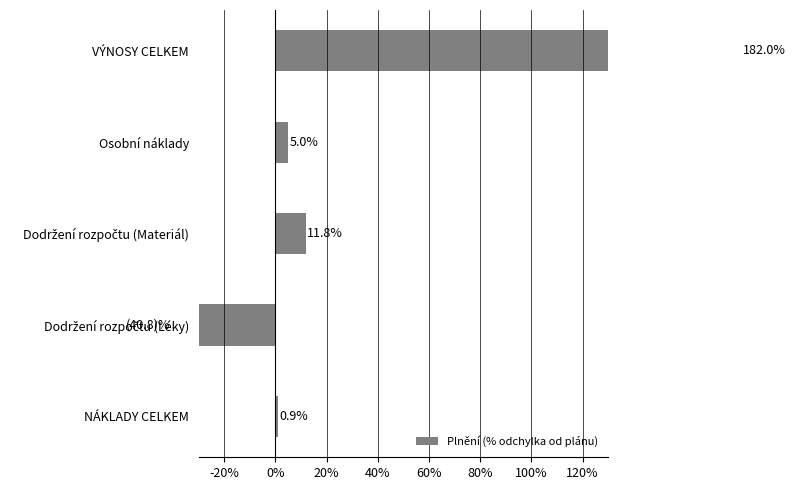

What is the sum of the values at Dodržení rozpočtu (Materiál) and VÝNOSY CELKEM?

193.9